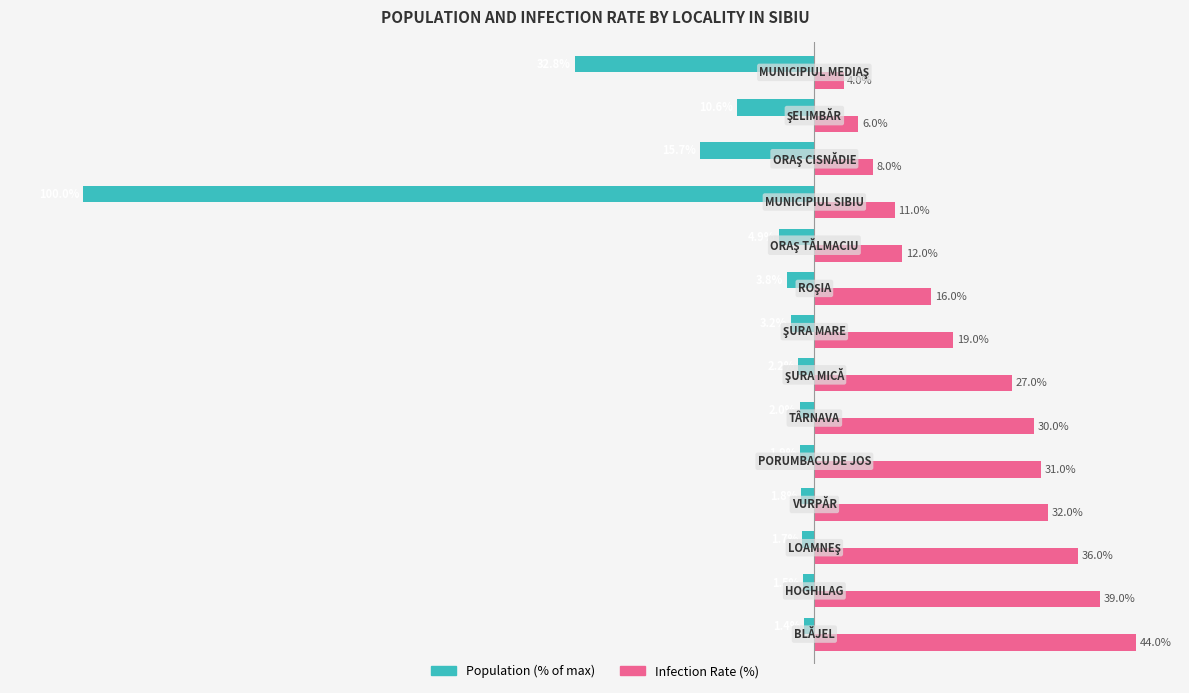

Which series has the largest total across all categories?

Infection Rate (%)